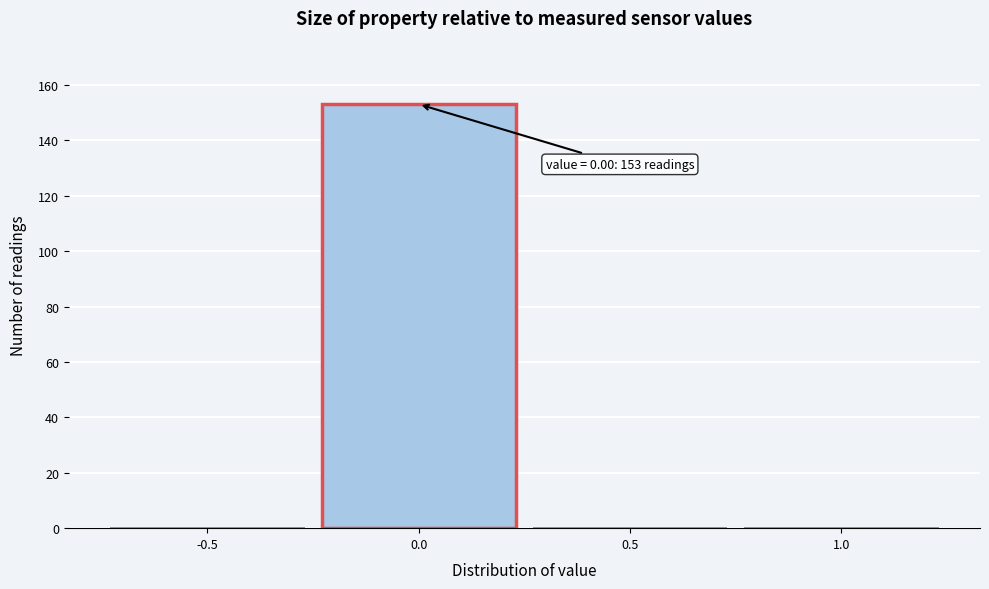

Reading left to right, list all the values displayed in this chart.

-0.5=0	0.0=153	0.5=0	1.0=0